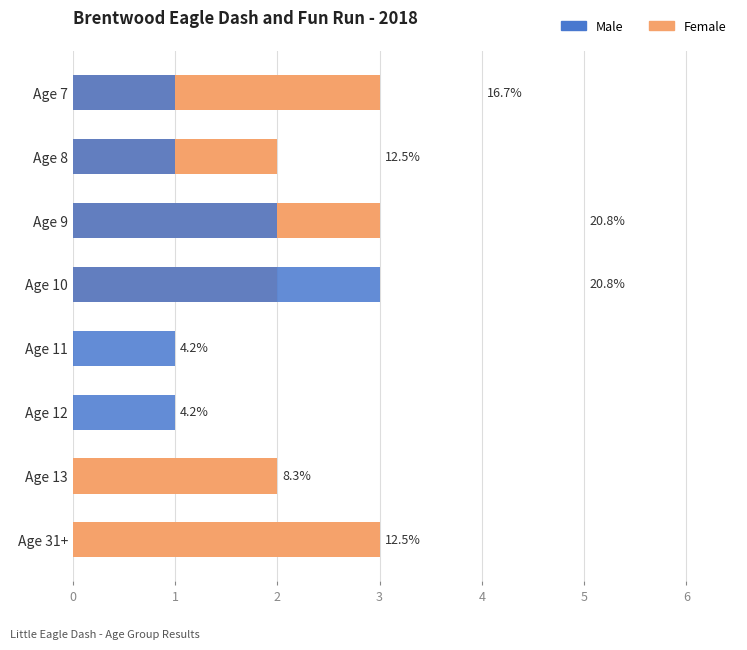

Count the number of data series in this chart.

2